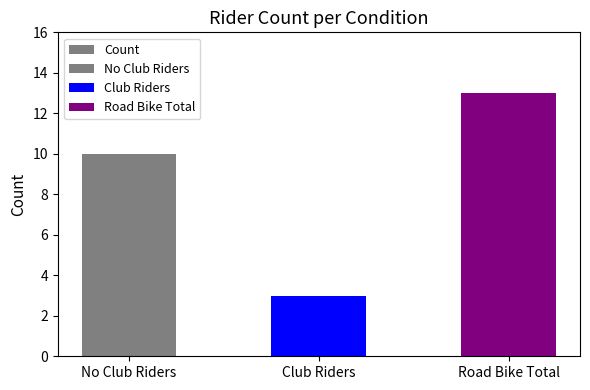

Reading left to right, extract all data points from this chart.

10	3	13